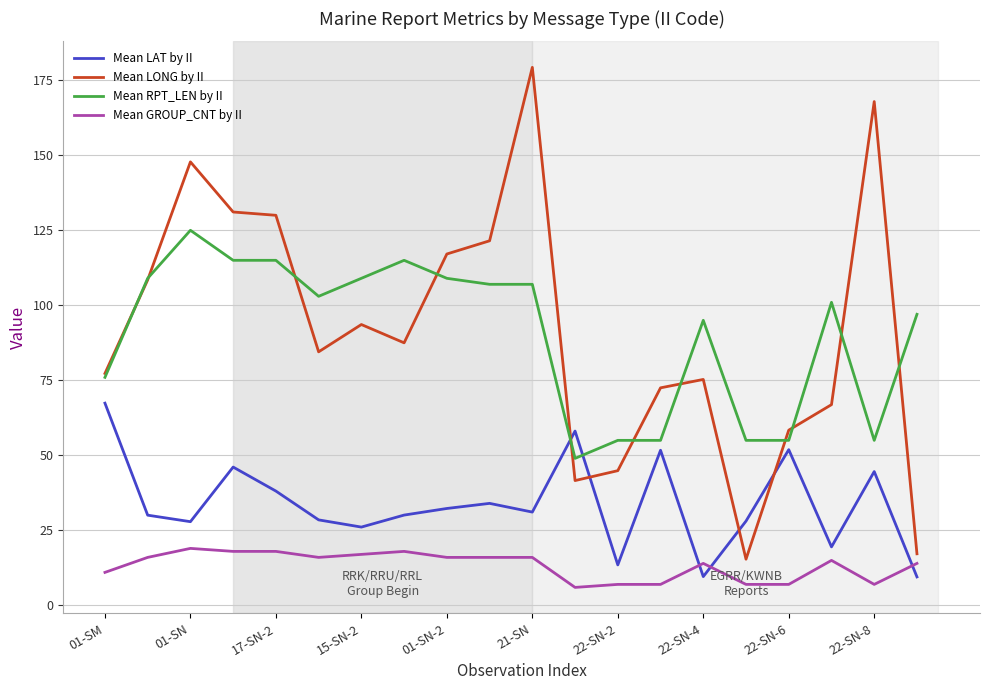

What are all the series names shown in the legend?

Mean LAT by II, Mean LONG by II, Mean RPT_LEN by II, Mean GROUP_CNT by II